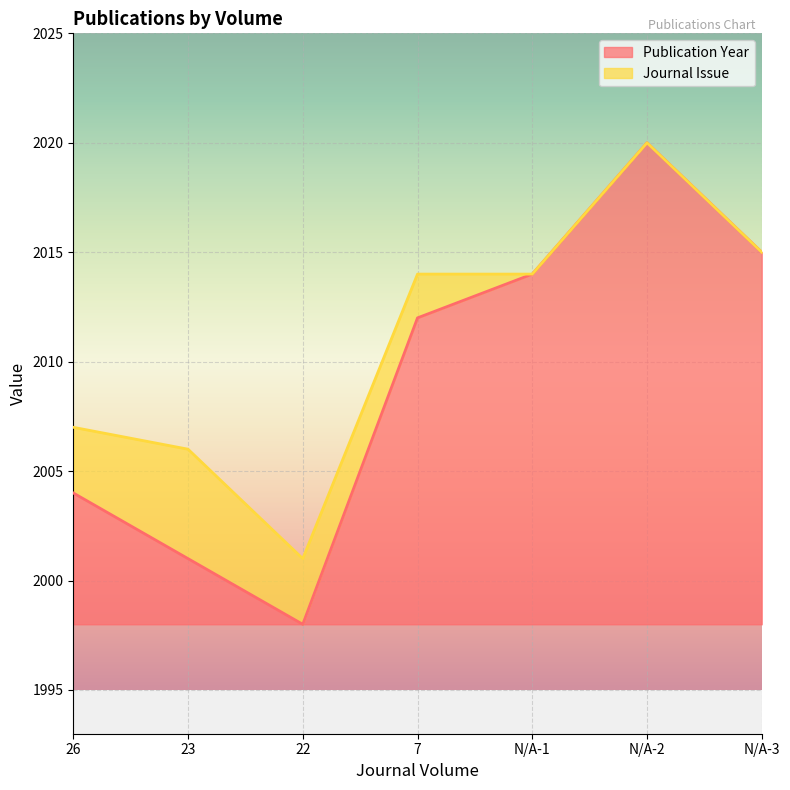

The chart shows a value of 2014 at N/A-1. True or false?

True